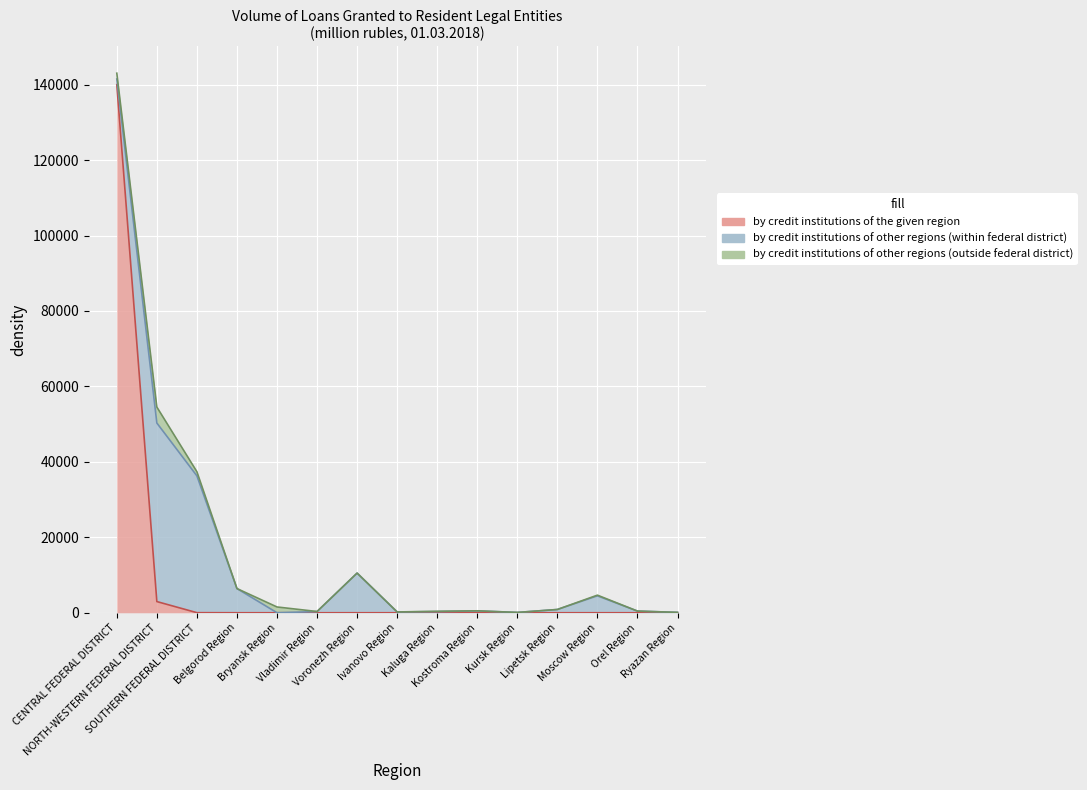

What position from the right is Vladimir Region?

10